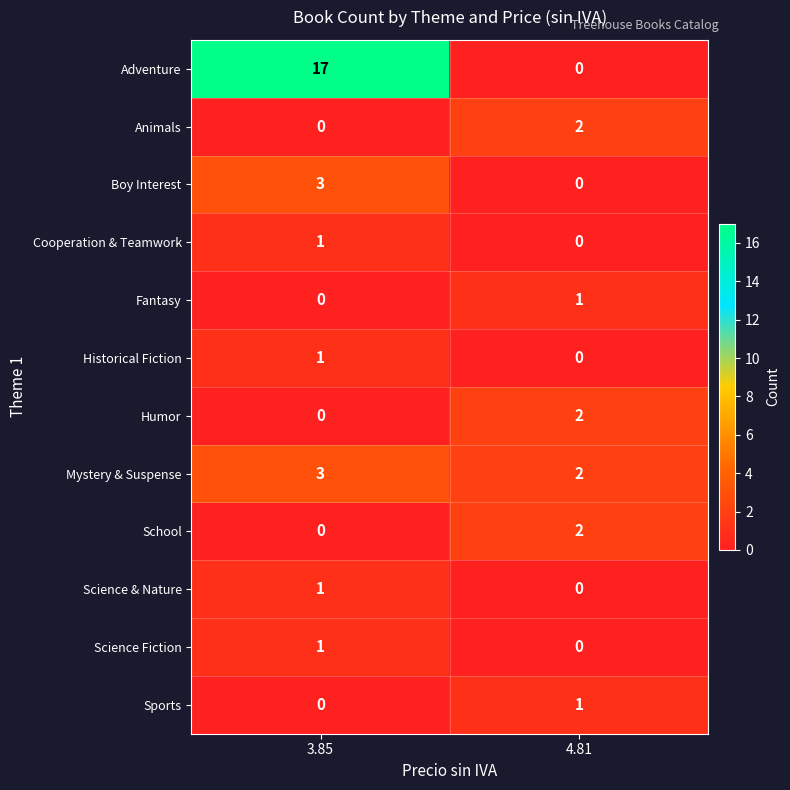

Which series has the largest total across all categories?

Adventure